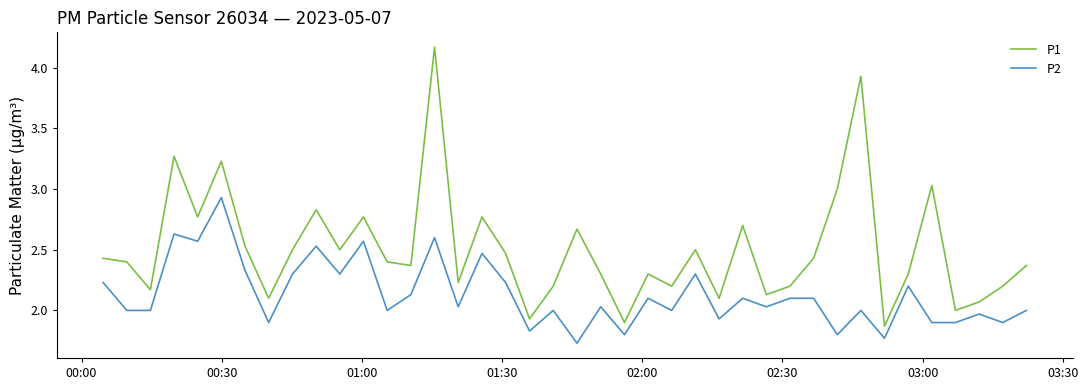

Which series has the largest range (max minus min)?

P1